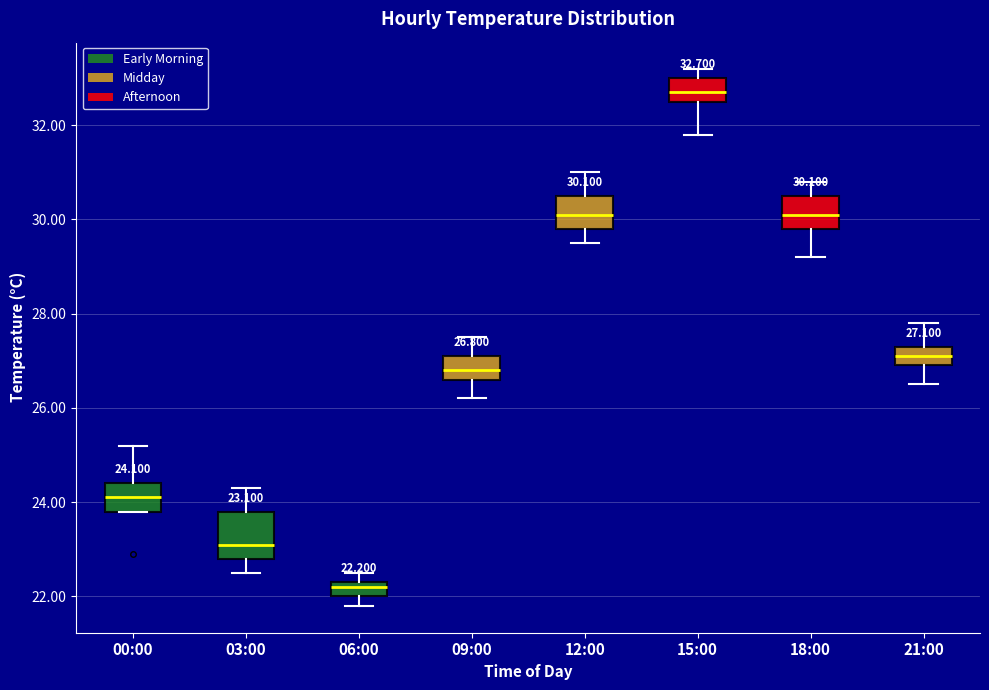

Which box is the tallest, from its lower edge to its upper edge?

03:00